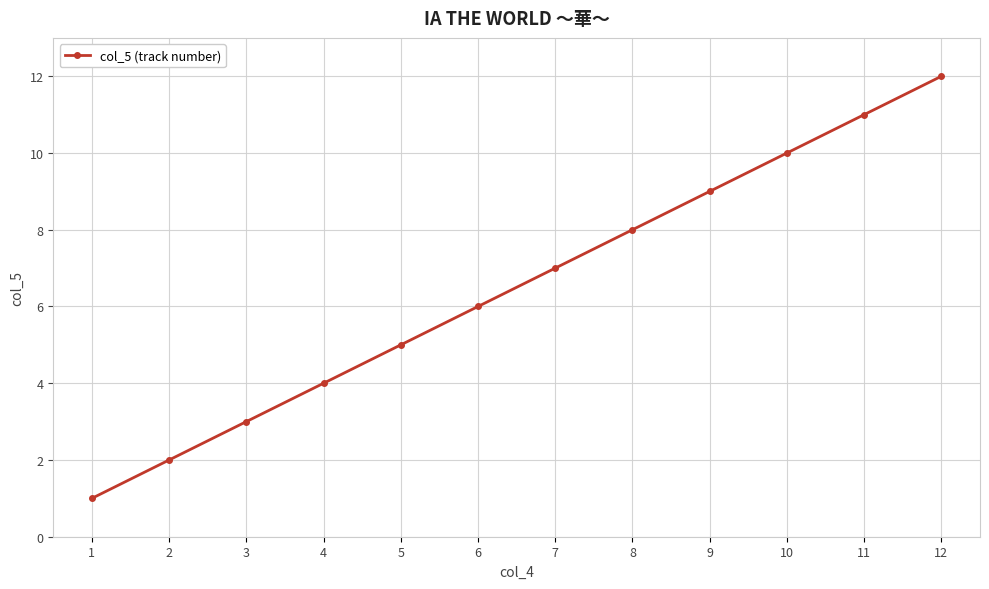

True or false: the data shows 7 at 7.

True